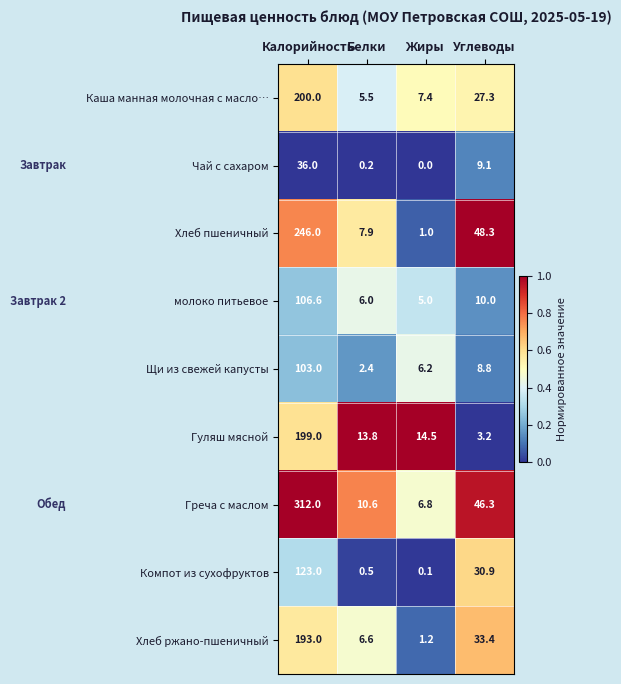

Which series has the largest total across all categories?

Греча с маслом